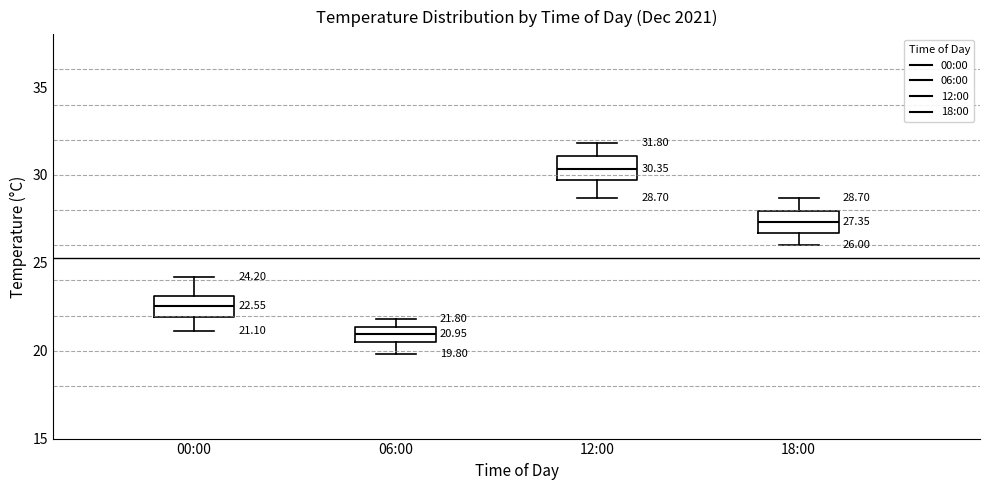

Which box's median line is the lowest?

06:00